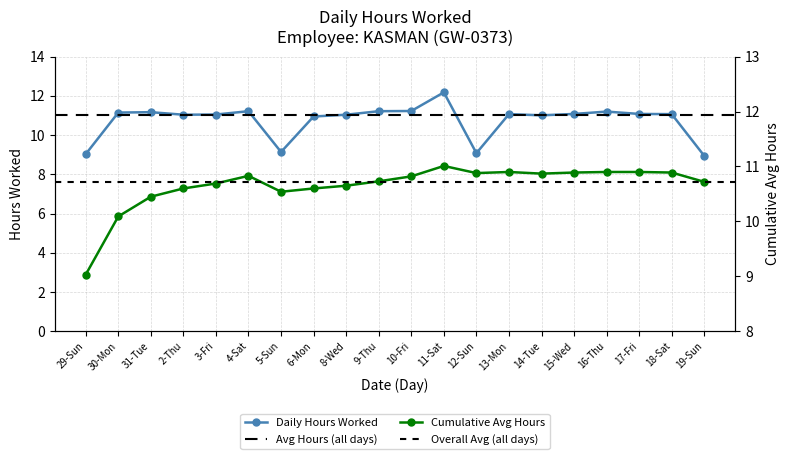

At which category does Cumulative Avg Hours reach its first local valley?

5-Sun